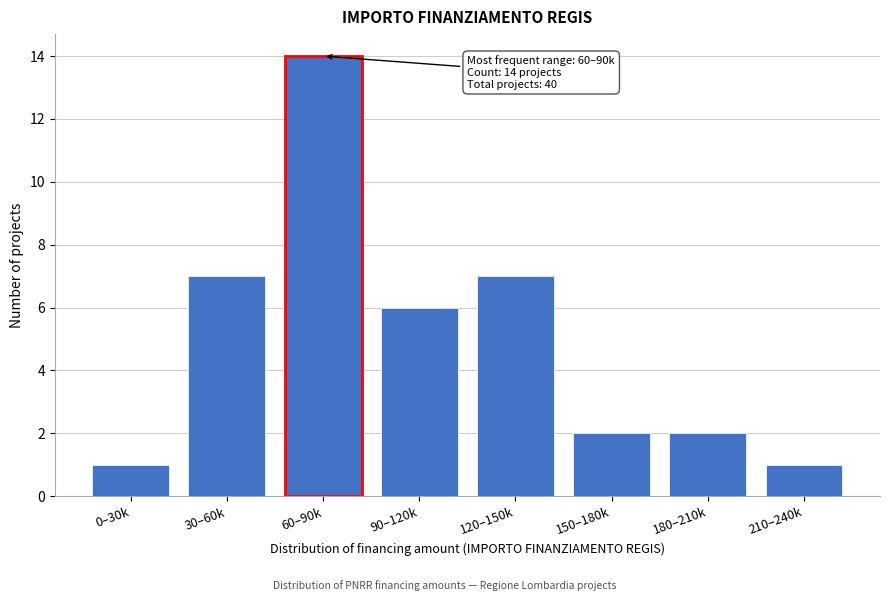

Reading left to right, what are all the values shown in this chart?

0–30k=1	30–60k=7	60–90k=14	90–120k=6	120–150k=7	150–180k=2	180–210k=2	210–240k=1